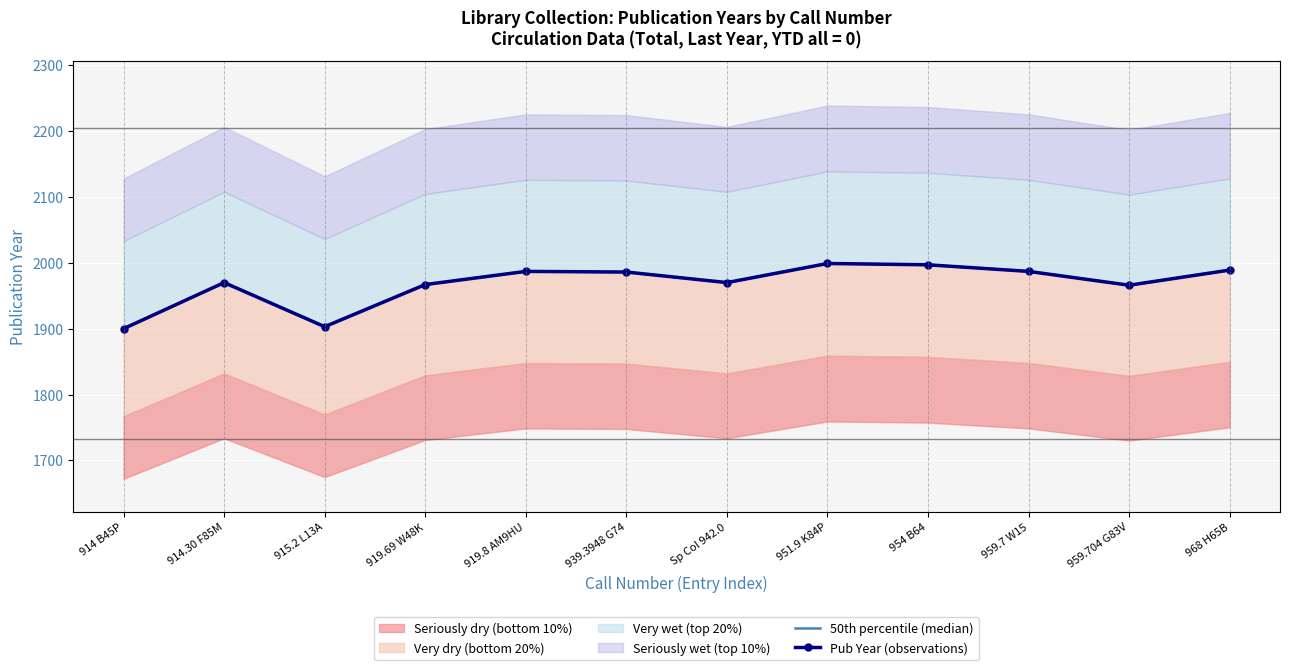

What is the average value of the Pub Year (observations) series?

1968